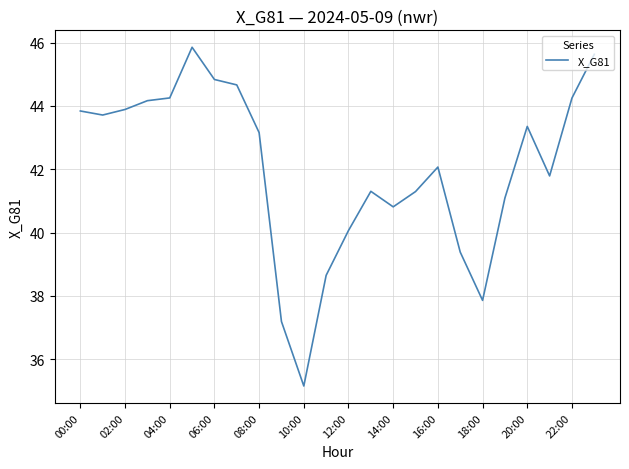

What is the difference between the maximum and minimum values?

10.7